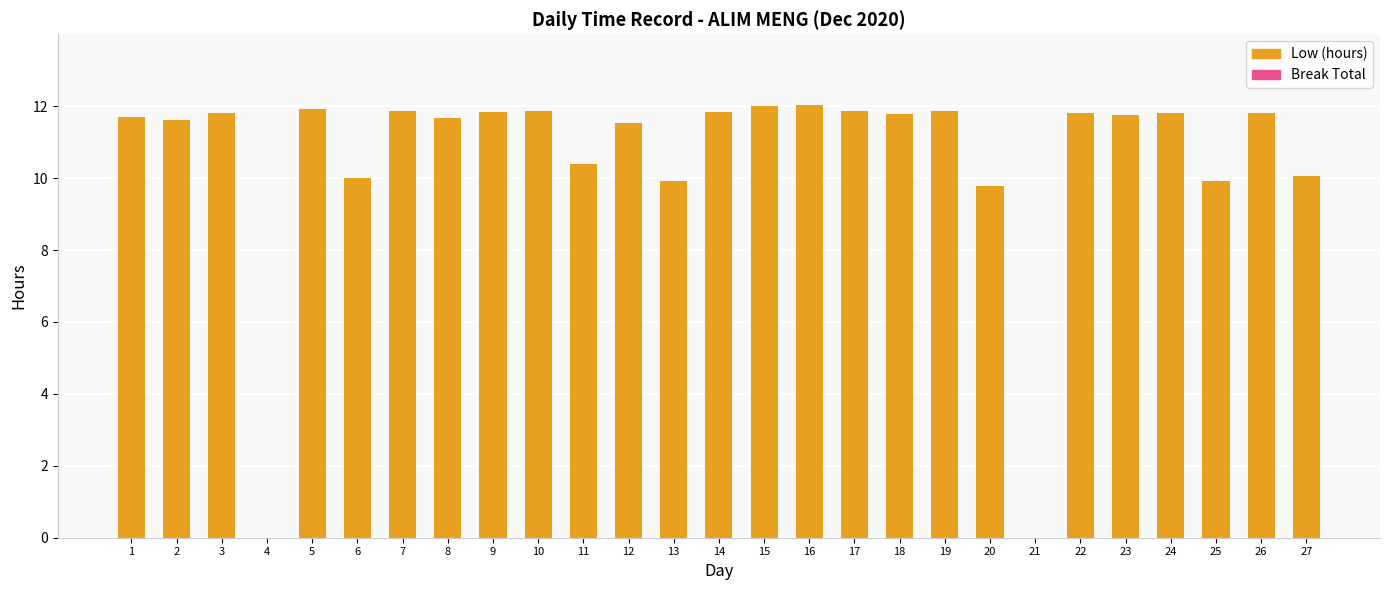

What is the sum of all values?

284.5